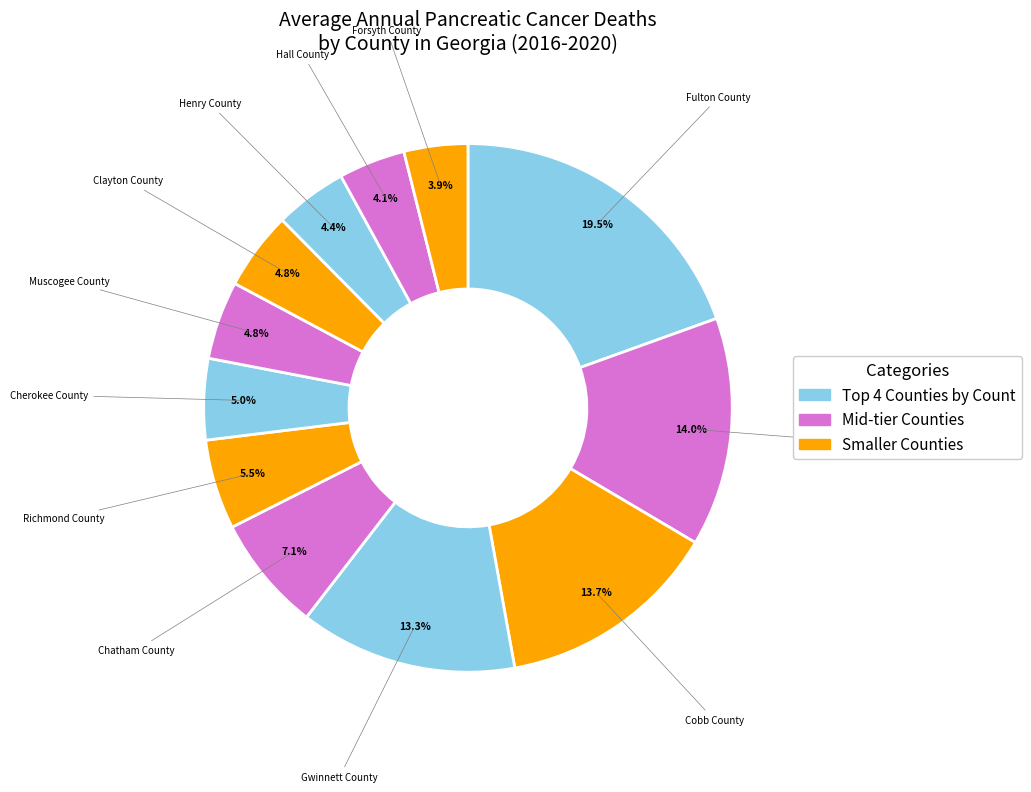

Count the number of slices in the pie.

12